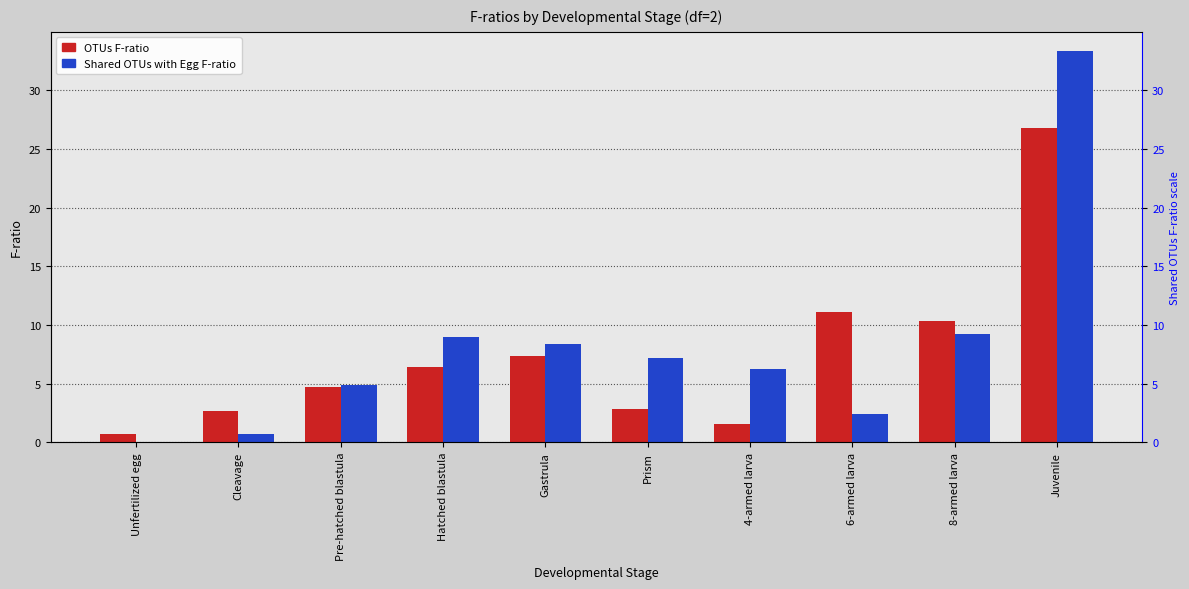

What is the total value across all series at Prism?

10.1